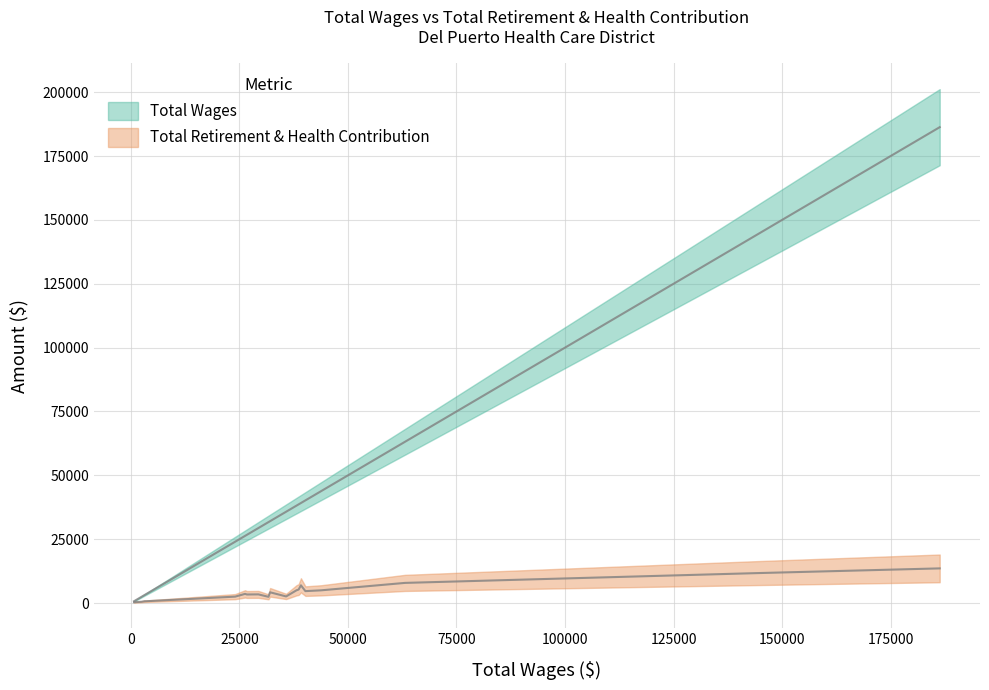

Which series has the largest total across all categories?

total_wages